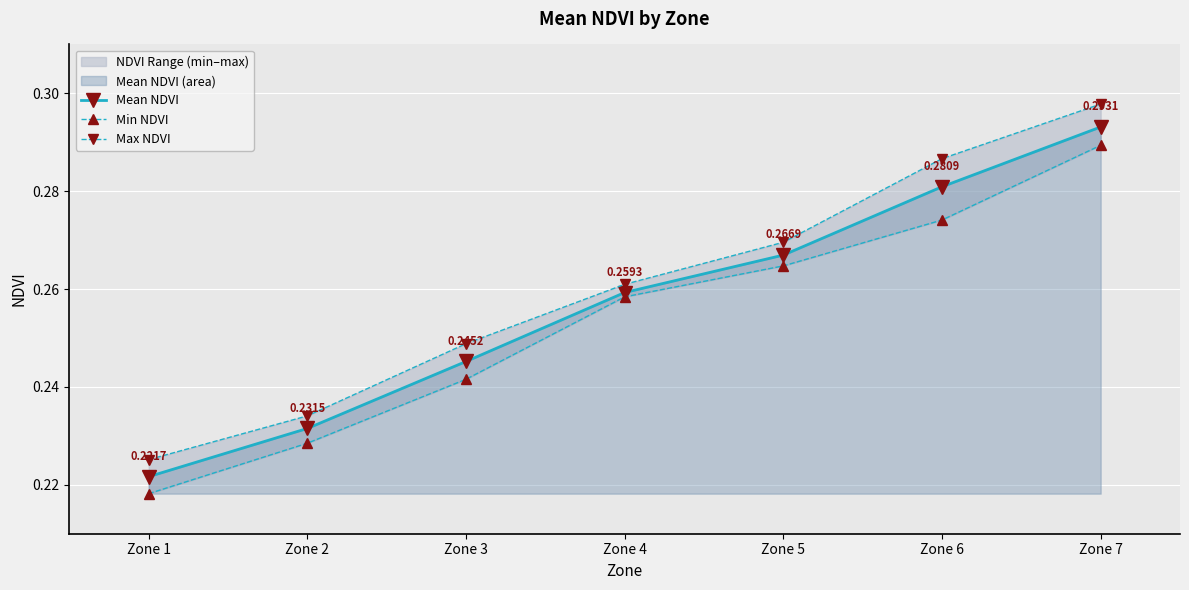

Rank the categories by Mean NDVI value from lowest to highest.

Zone 1, Zone 2, Zone 3, Zone 4, Zone 5, Zone 6, Zone 7